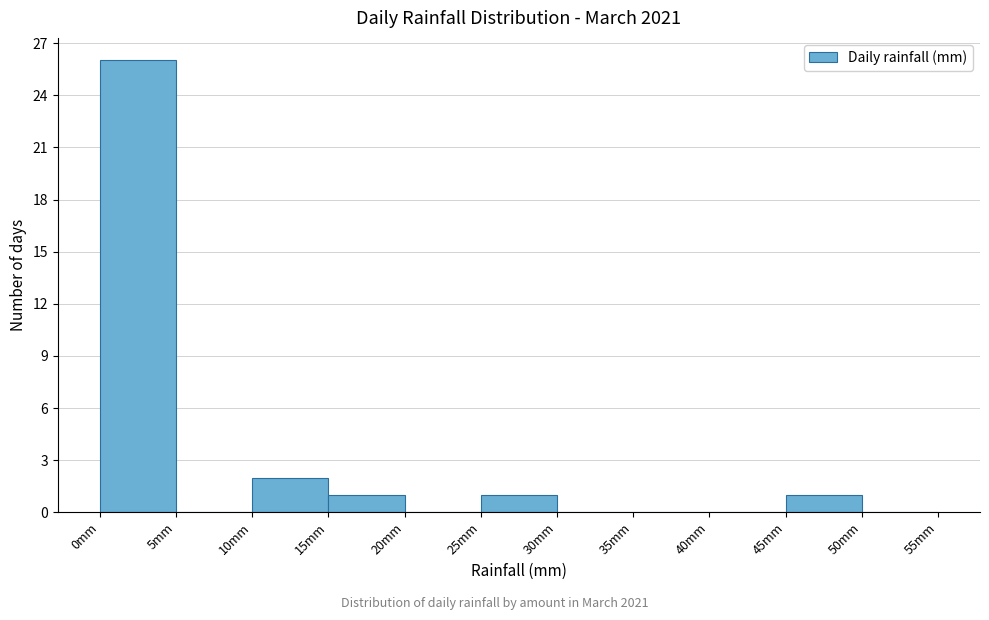

Reading left to right, transcribe this chart: for each bar, give the range it covers on the x-axis and its height. The values are not printed on the chart, so give them approximately, as read against the axis.

0 to 5: 26
5 to 10: 0
10 to 15: 2
15 to 20: 1
20 to 25: 0
25 to 30: 1
30 to 35: 0
35 to 40: 0
40 to 45: 0
45 to 50: 1
50 to 55: 0